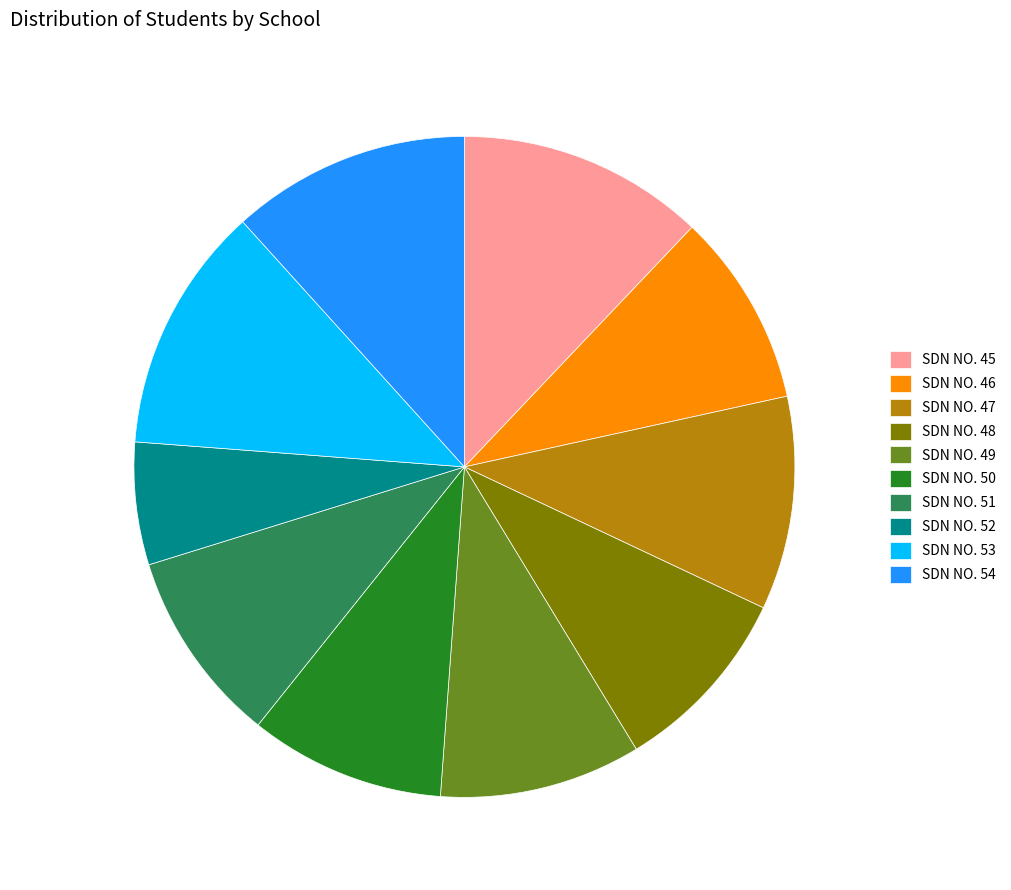

Is it true that SDN NO. 54 is 3% of the pie?

False